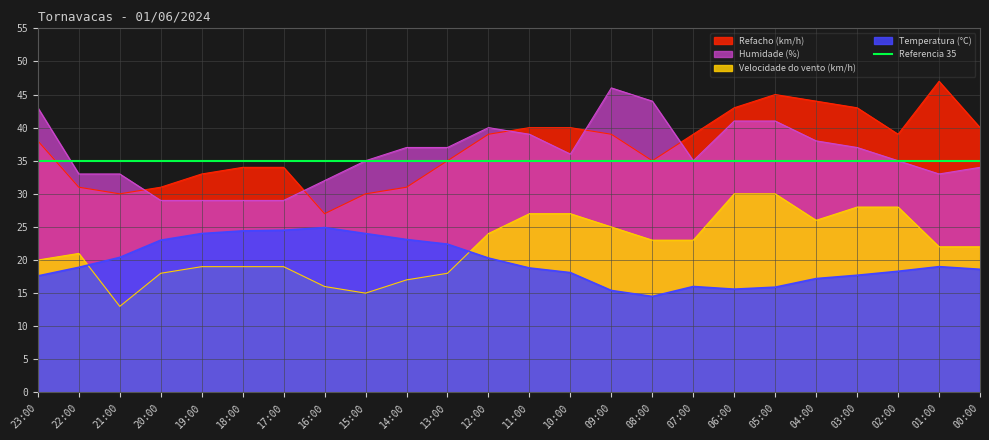

Between 19:00 and 08:00, which is larger?

19:00